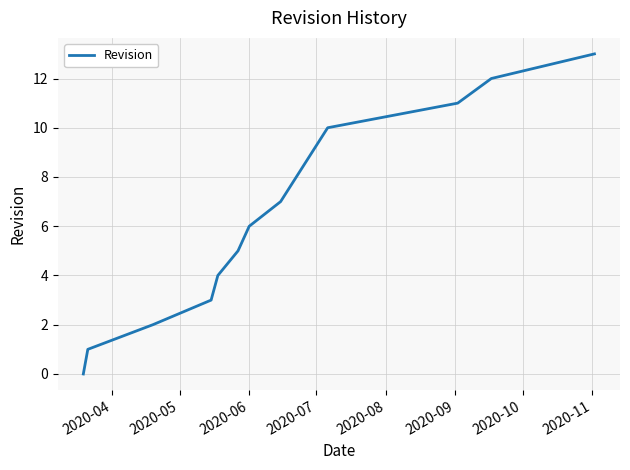

Count the number of data series in this chart.

1